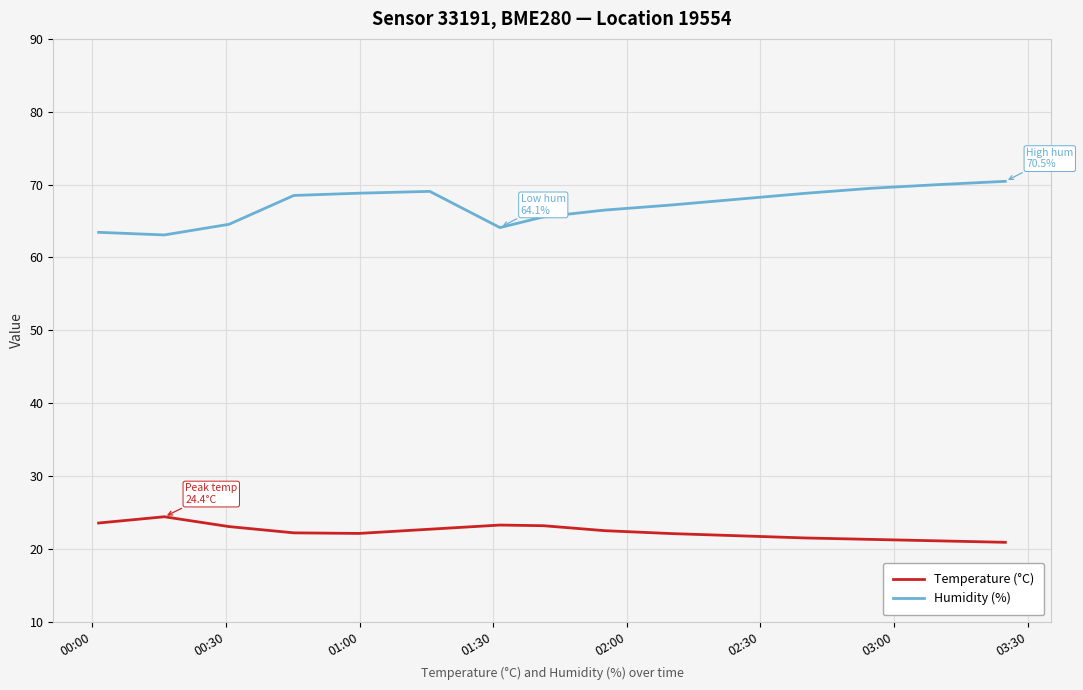

List the series in order of their peak value, lowest first.

Temperature (°C), Humidity (%)